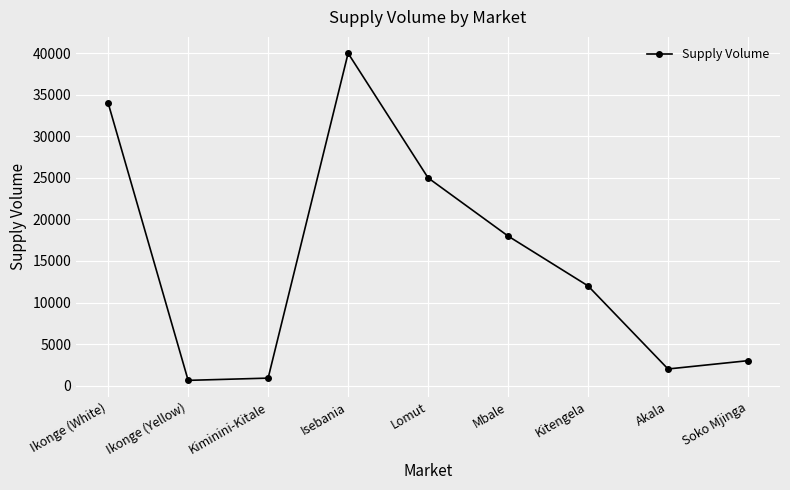

What value does the data have at Ikonge (Yellow), to the nearest 100?

600